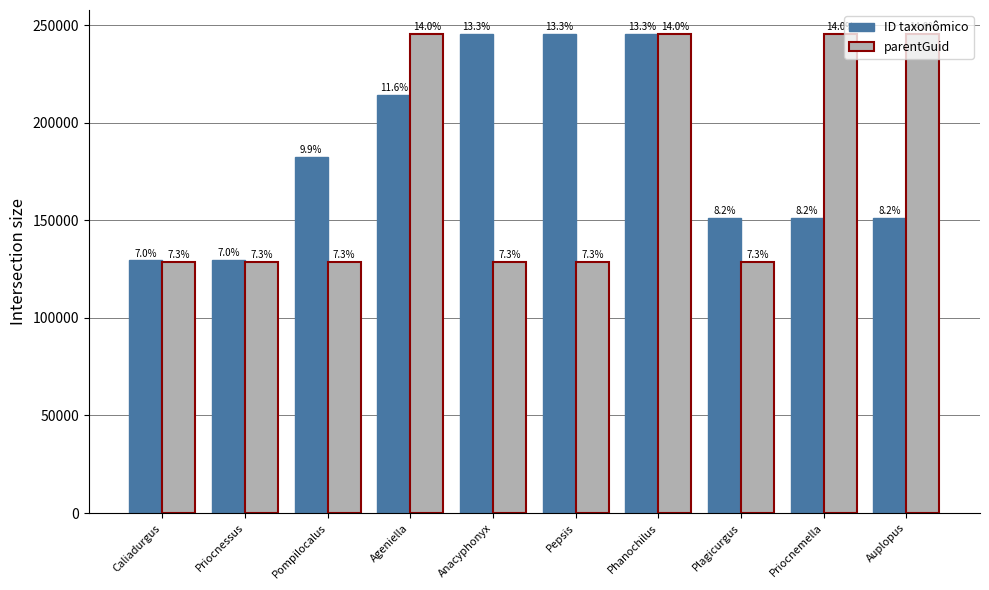

List the series in order of their overall mean, lowest first.

parentGuid, ID taxonômico